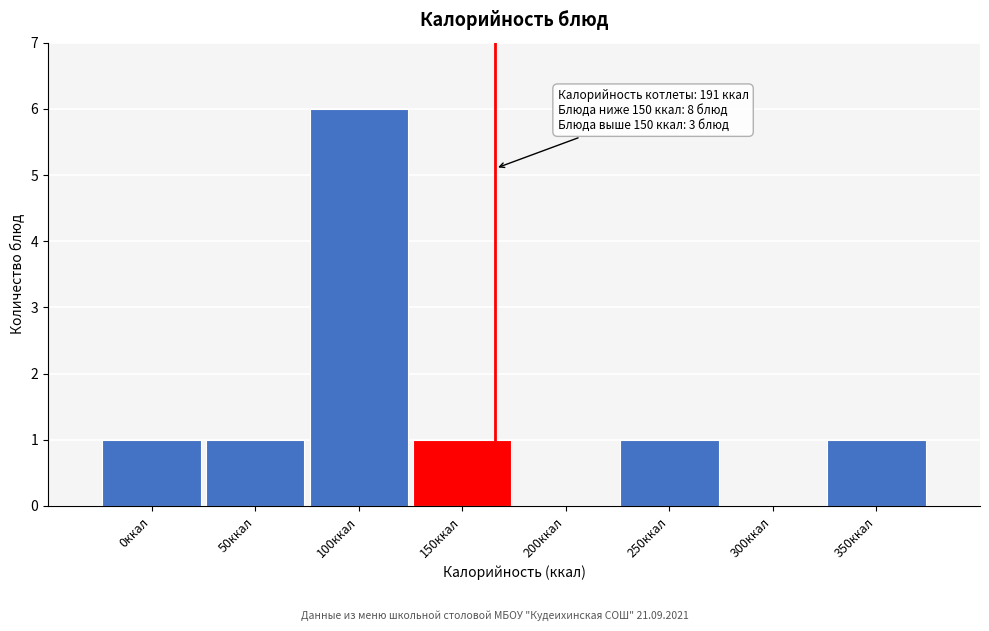

Reading left to right, extract all data points from this chart.

0ккал=1	50ккал=1	100ккал=6	150ккал=1	200ккал=0	250ккал=1	300ккал=0	350ккал=1